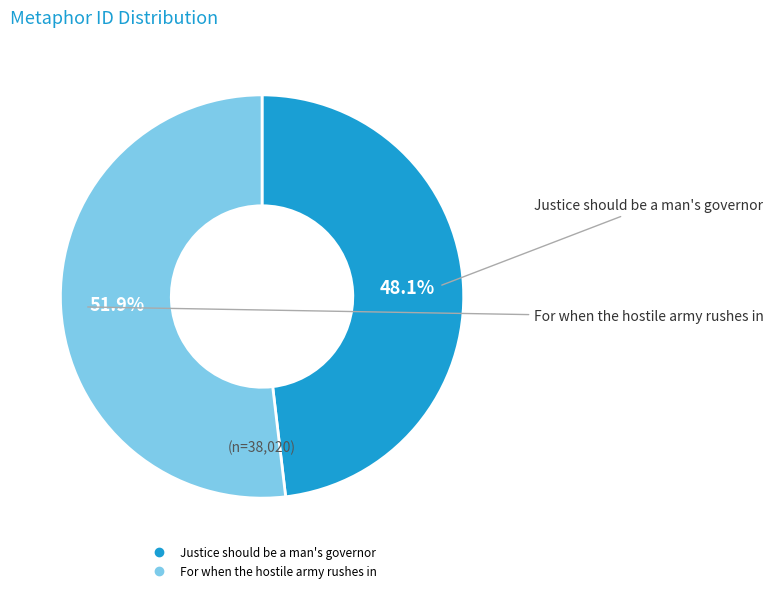

To the nearest percent, what is the combined percentage of For when the hostile army rushes in and Justice should be a man's governor?

100%